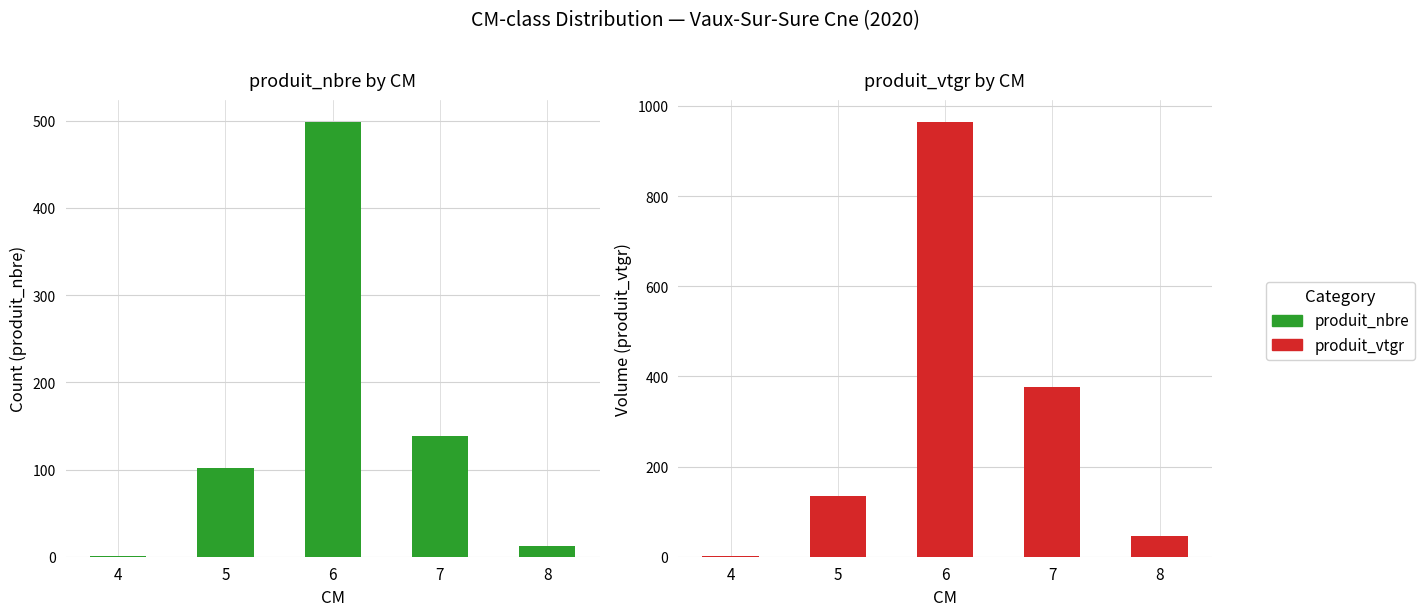

Which series has the largest total across all categories?

produit_vtgr